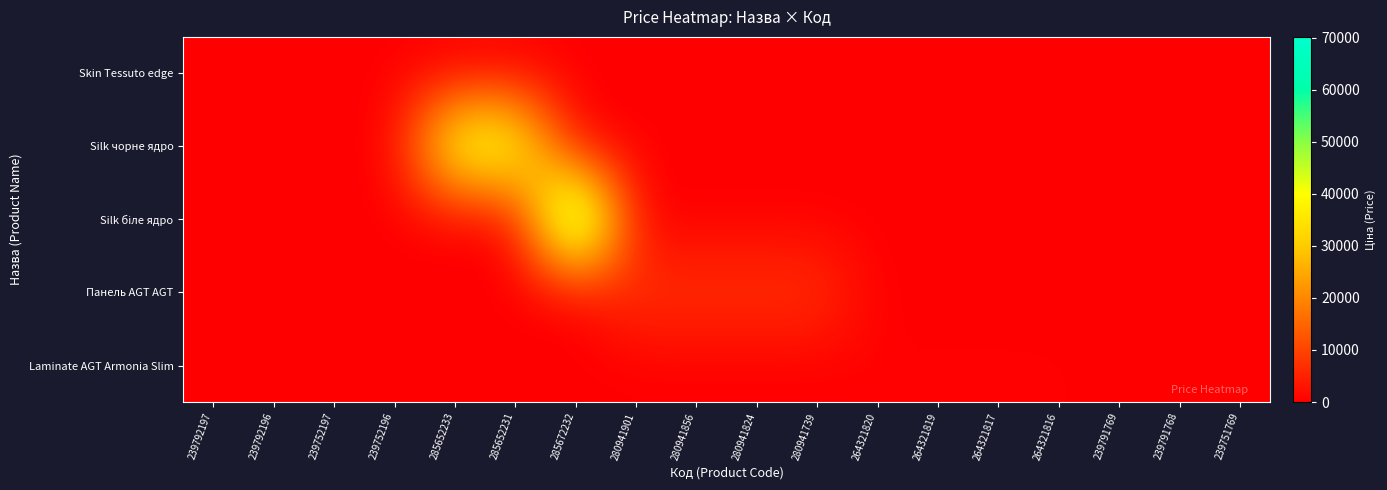

What is the total value across all series at 285652231?

45672.6